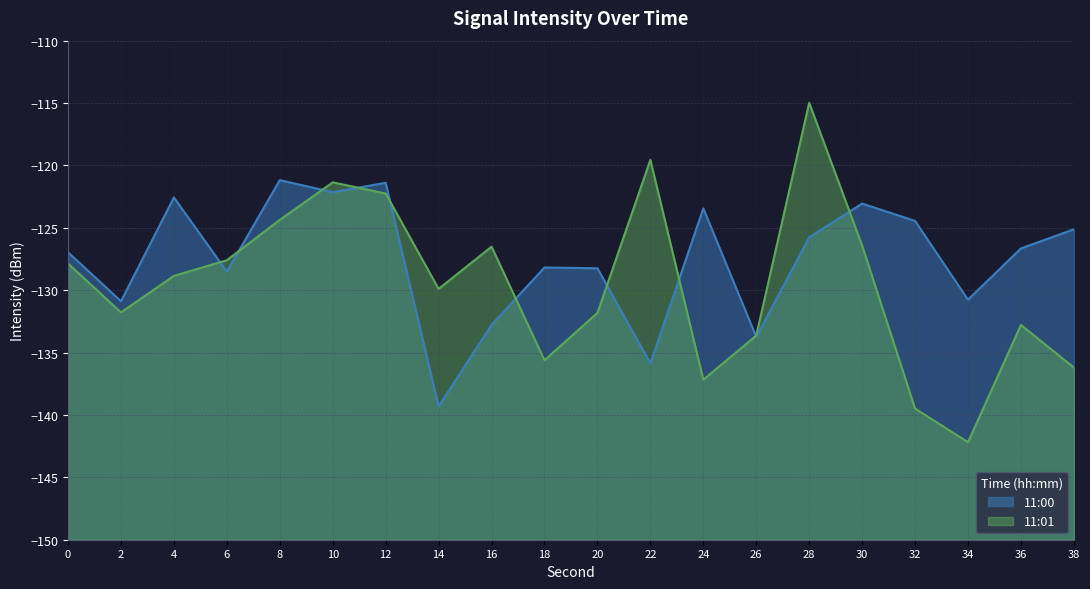

Which series changed the most between 8 and 24?

11:01